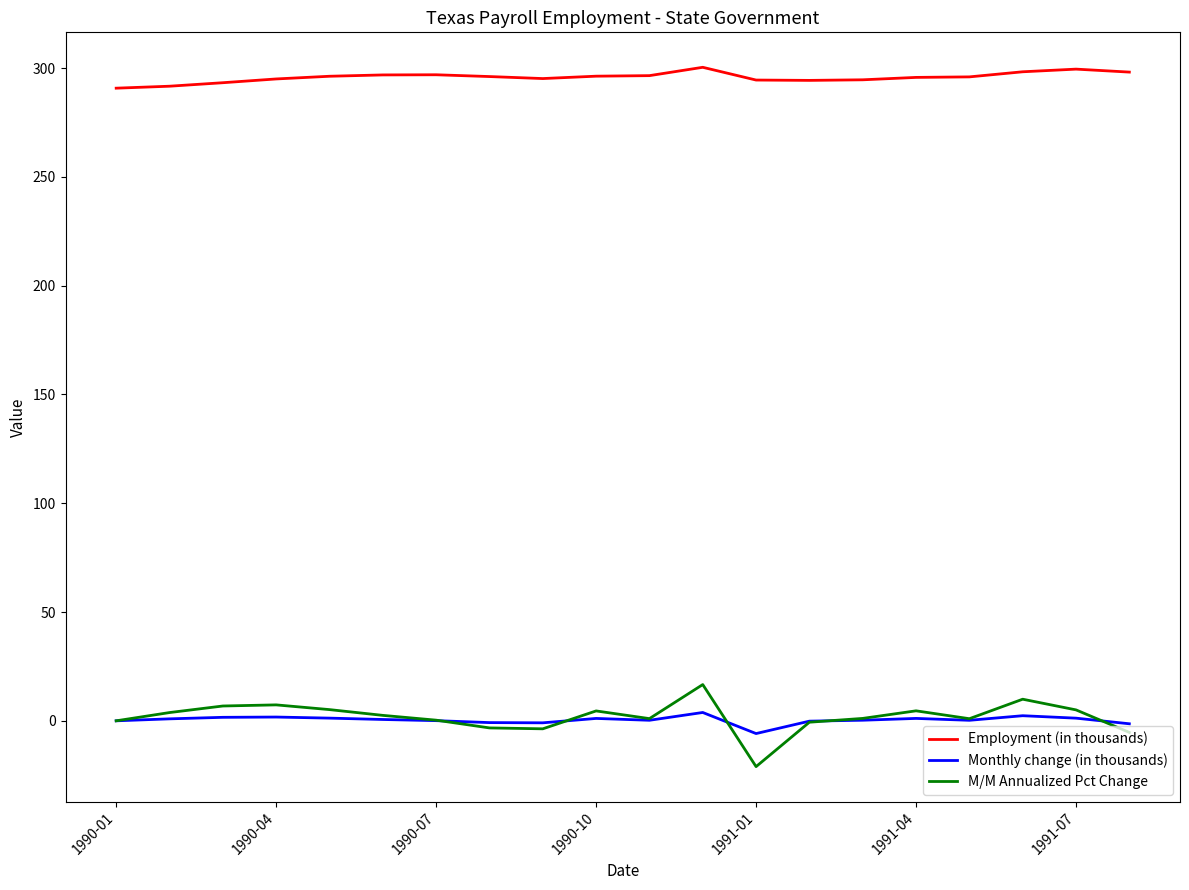

Which series has the largest total across all categories?

Employment (in thousands)